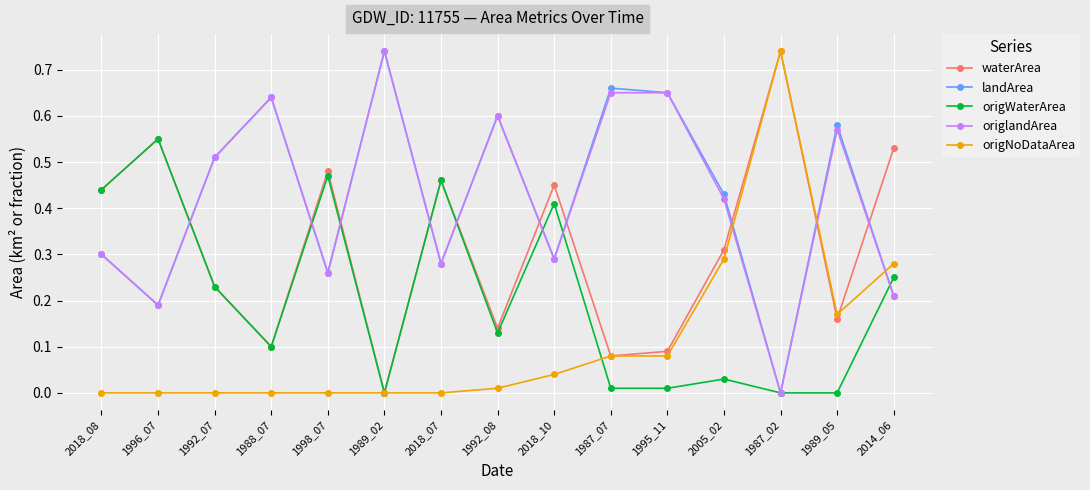

Is it true that landArea equals 0.6 at 1988_07?

True